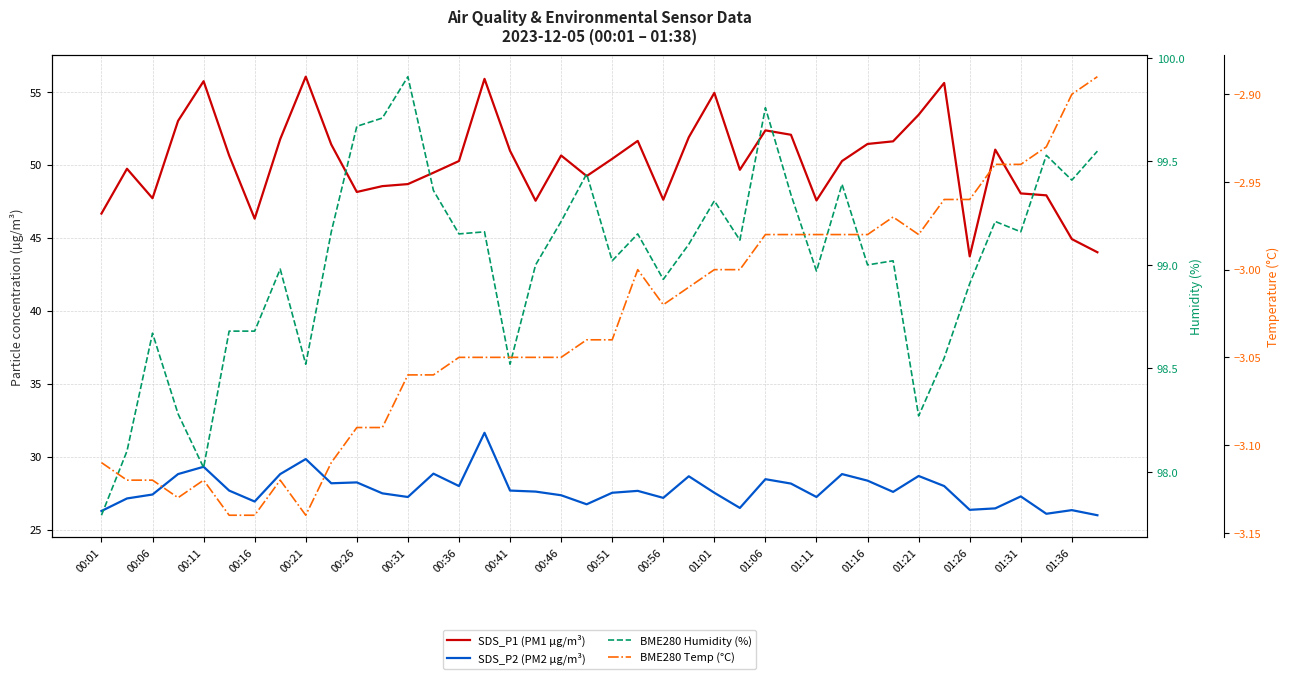

Does the chart have visible grid lines?

Yes